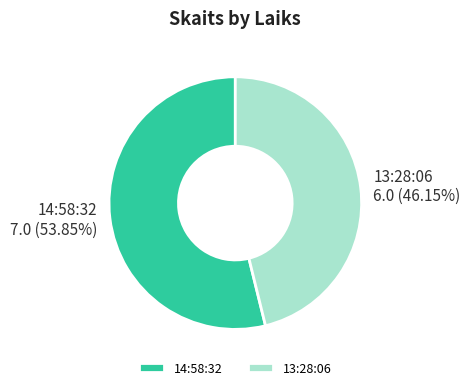

Combined, do 14:58:32 and 13:28:06 account for over 50%?

Yes